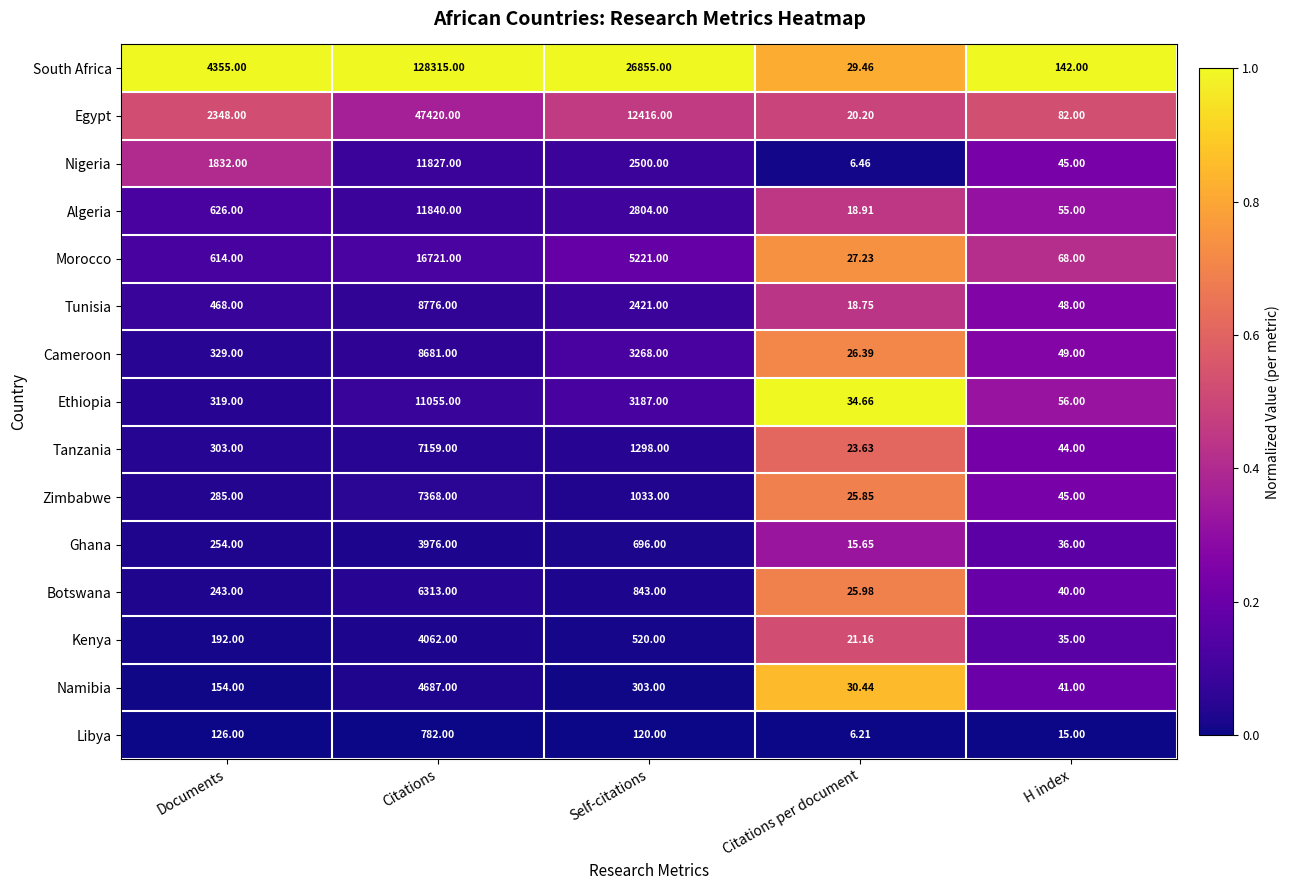

Which series has the largest total across all categories?

South Africa